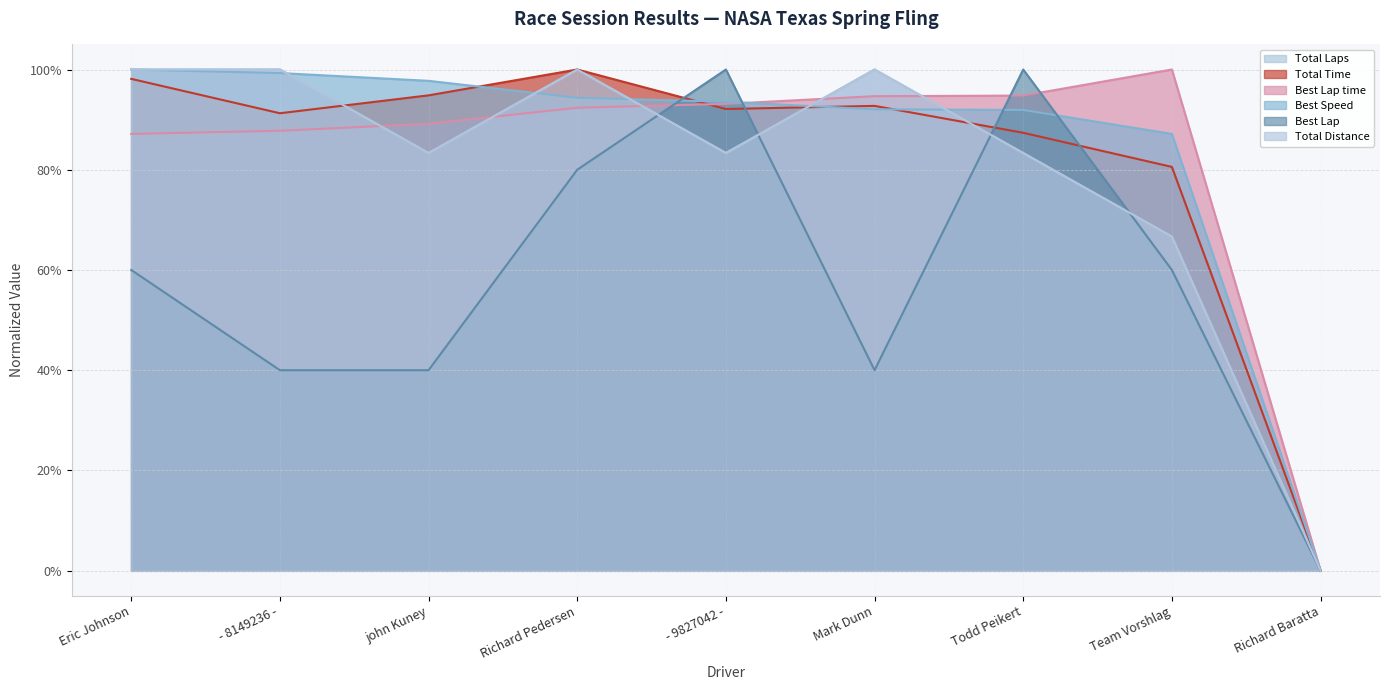

Reading right to left, list all the values displayed in this chart.

Total Laps: Richard Baratta=0.0	Team Vorshlag=0.7	Todd Peikert=0.8	Mark Dunn=1.0	- 9827042 -=0.8	Richard Pedersen=1.0	john Kuney=0.8	- 8149236 -=1.0	Eric Johnson=1.0
Total Time: Richard Baratta=0.0	Team Vorshlag=0.8	Todd Peikert=0.9	Mark Dunn=0.9	- 9827042 -=0.9	Richard Pedersen=1.0	john Kuney=0.9	- 8149236 -=0.9	Eric Johnson=1.0
Best Lap time: Richard Baratta=0.0	Team Vorshlag=1.0	Todd Peikert=0.9	Mark Dunn=0.9	- 9827042 -=0.9	Richard Pedersen=0.9	john Kuney=0.9	- 8149236 -=0.9	Eric Johnson=0.9
Best Speed: Richard Baratta=0.0	Team Vorshlag=0.9	Todd Peikert=0.9	Mark Dunn=0.9	- 9827042 -=0.9	Richard Pedersen=0.9	john Kuney=1.0	- 8149236 -=1.0	Eric Johnson=1.0
Best Lap: Richard Baratta=0.0	Team Vorshlag=0.6	Todd Peikert=1.0	Mark Dunn=0.4	- 9827042 -=1.0	Richard Pedersen=0.8	john Kuney=0.4	- 8149236 -=0.4	Eric Johnson=0.6
Total Distance: Richard Baratta=0.0	Team Vorshlag=0.7	Todd Peikert=0.8	Mark Dunn=1.0	- 9827042 -=0.8	Richard Pedersen=1.0	john Kuney=0.8	- 8149236 -=1.0	Eric Johnson=1.0